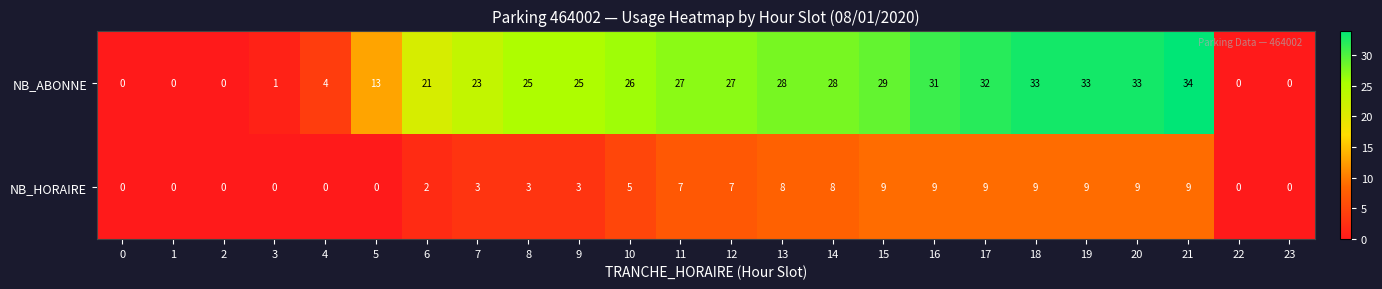

How many values in NB_HORAIRE are above zero?

16